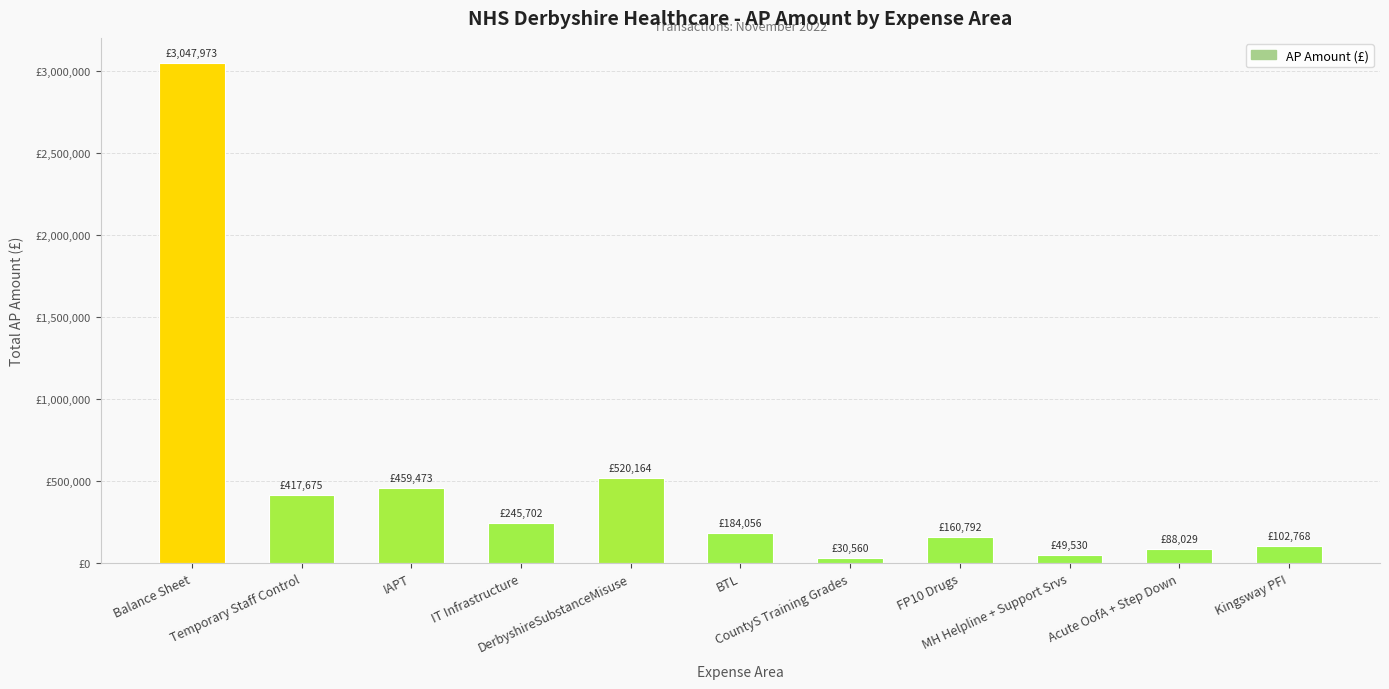

Does the chart contain any negative values?

No